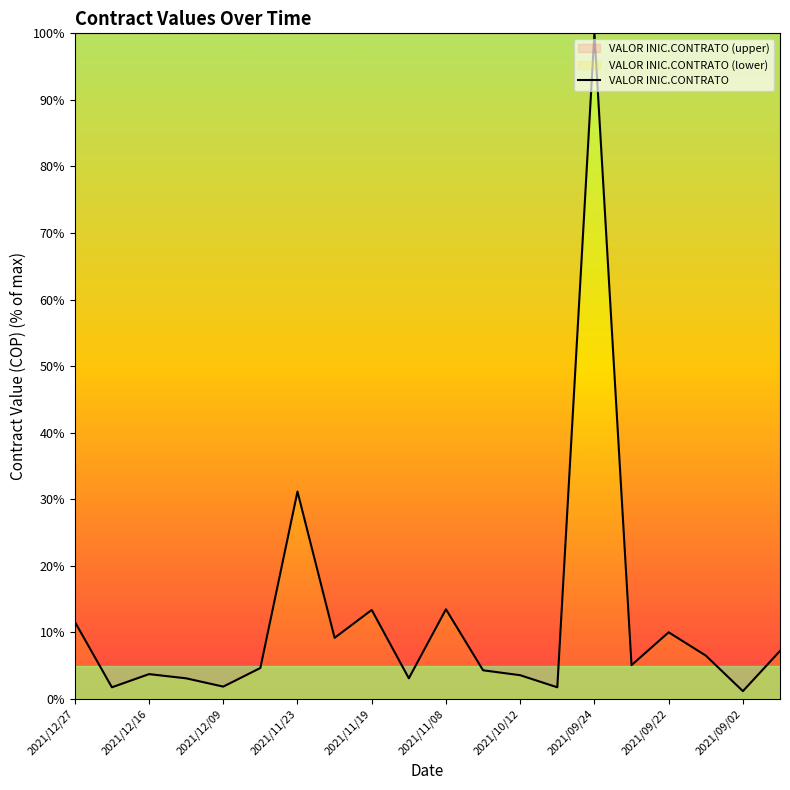

What is the greatest value displayed?

100.0